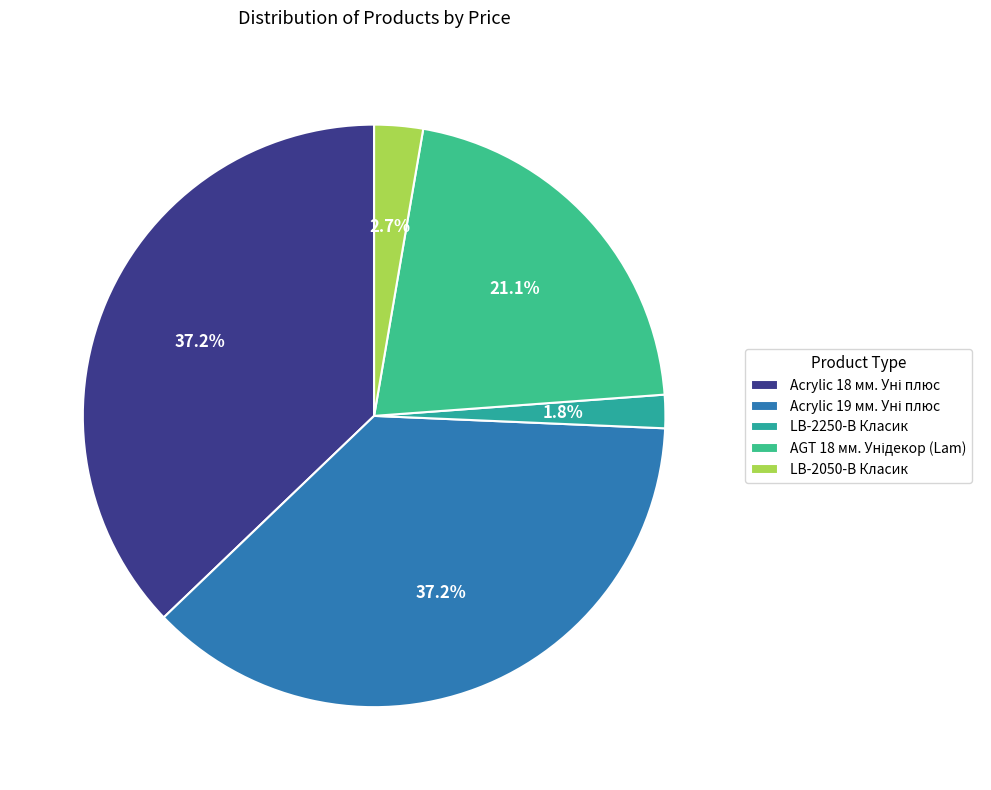

Which has a higher value, LB-2250-В Класик or Acrylic 18 мм. Уні плюс?

Acrylic 18 мм. Уні плюс